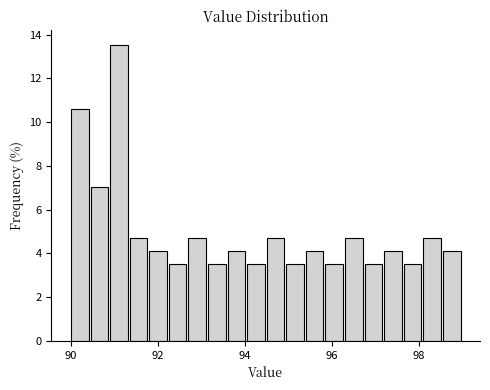

Around what value on the x-axis is the tallest bar? Give the approximate position of its centre, as read against the axis.

91.2